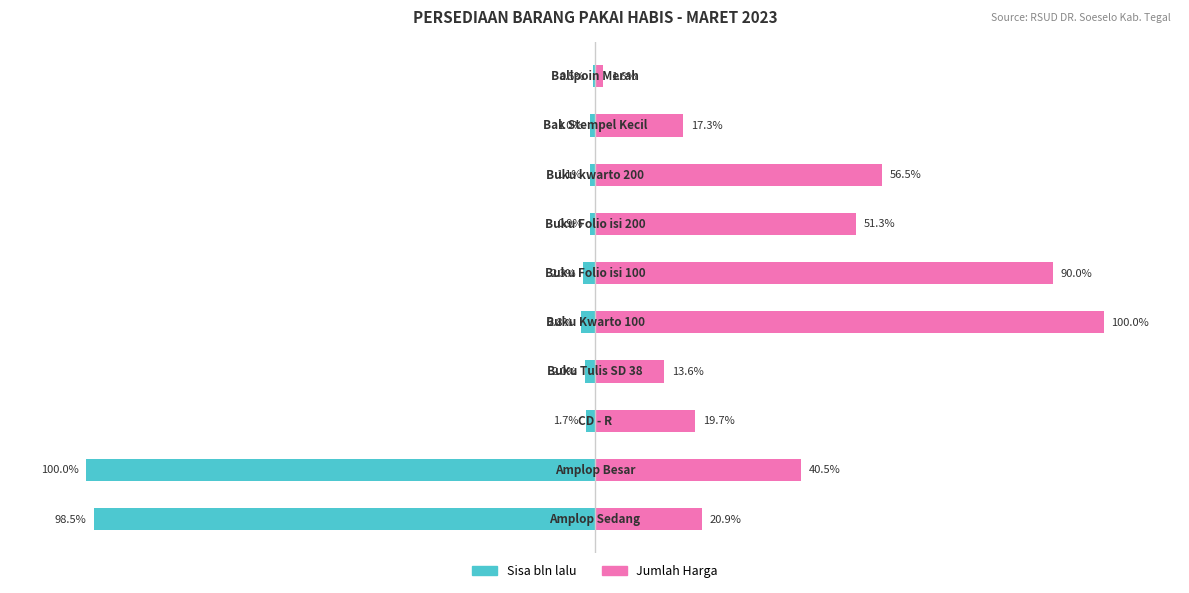

Count the number of categories in the chart.

10